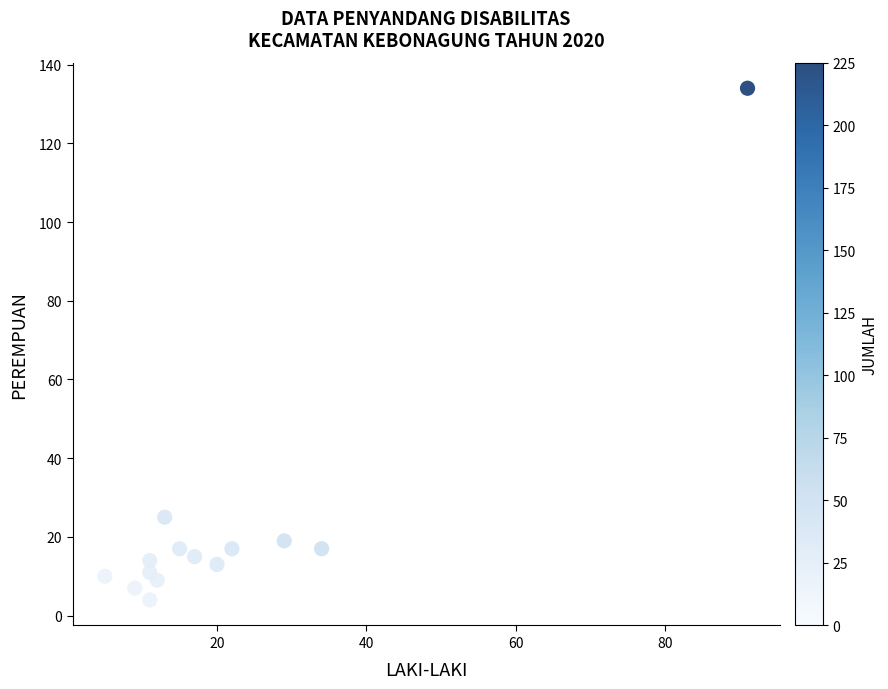

What Y value in the scatter plot is closest to 69?

25